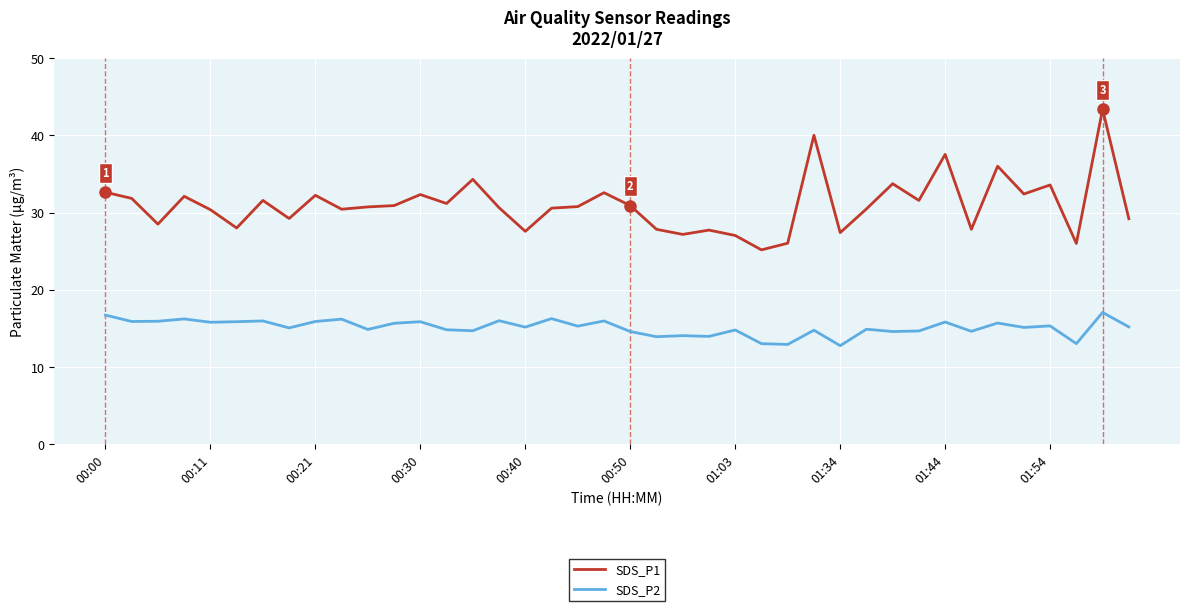

Does the chart display data point markers on the line(s)?

No